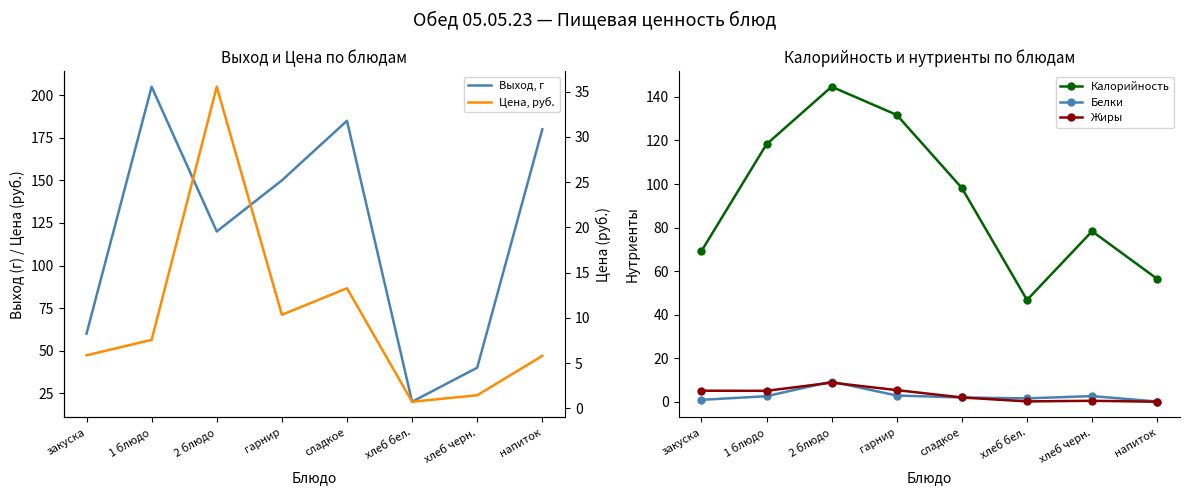

What is the maximum value for Жиры?

8.8